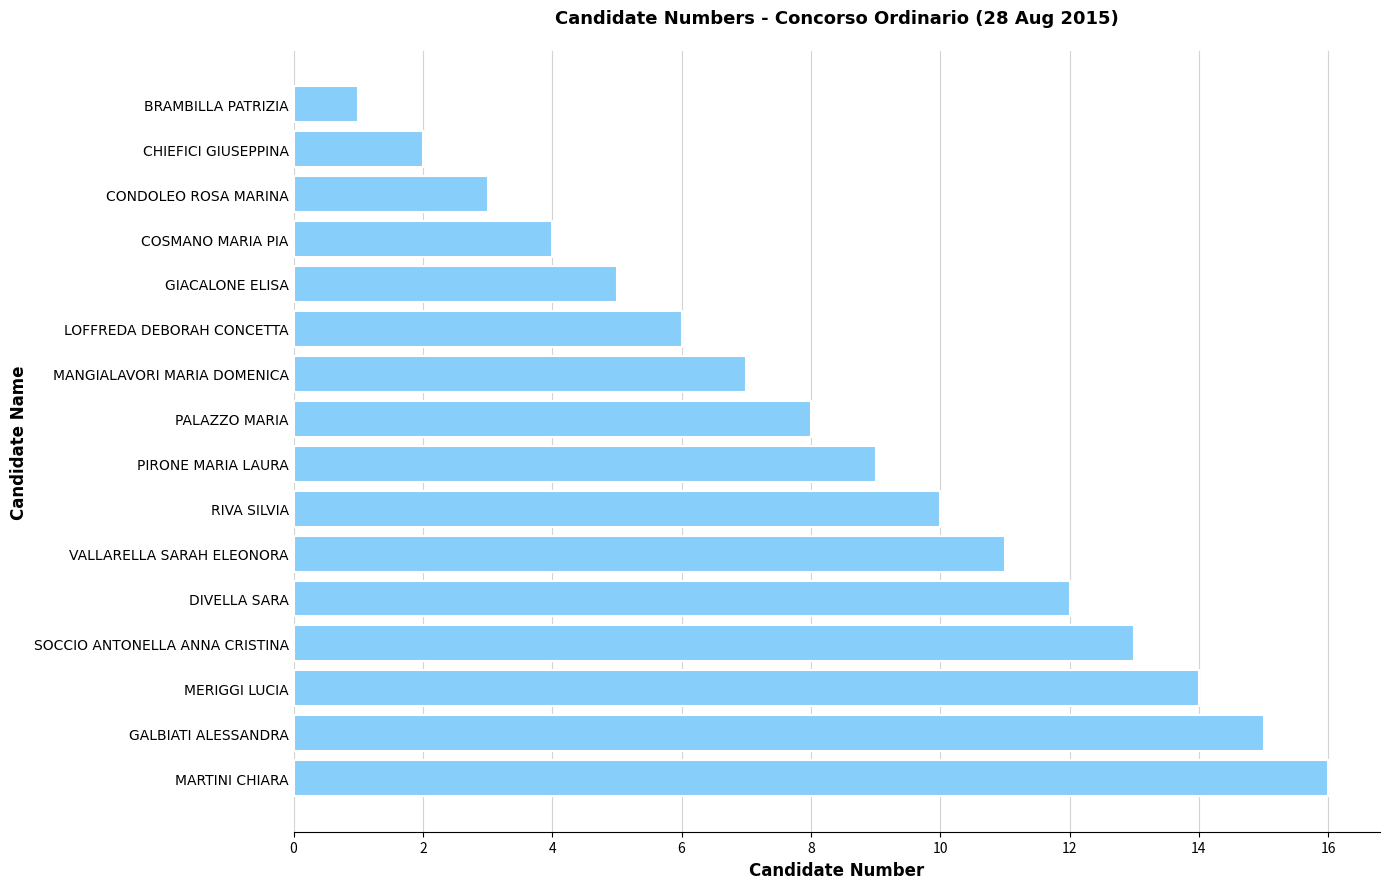

What is the sum of all values?

136